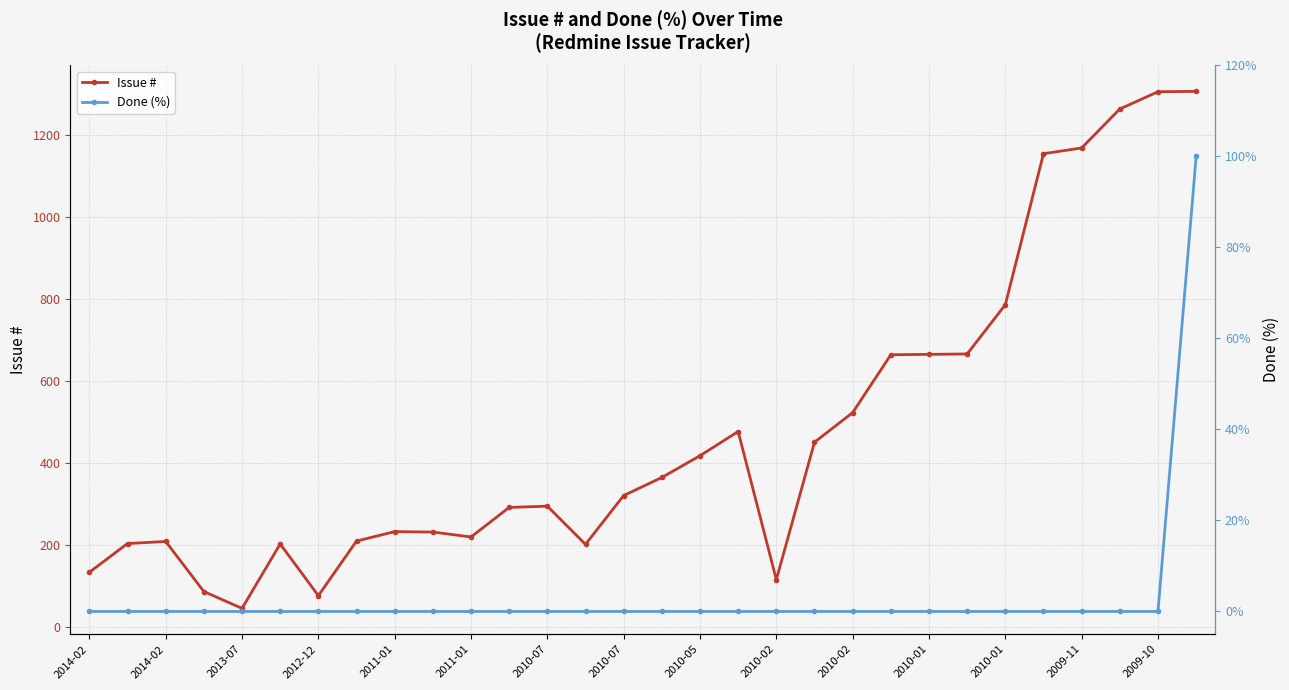

What is the sum of all Issue # values?

14292